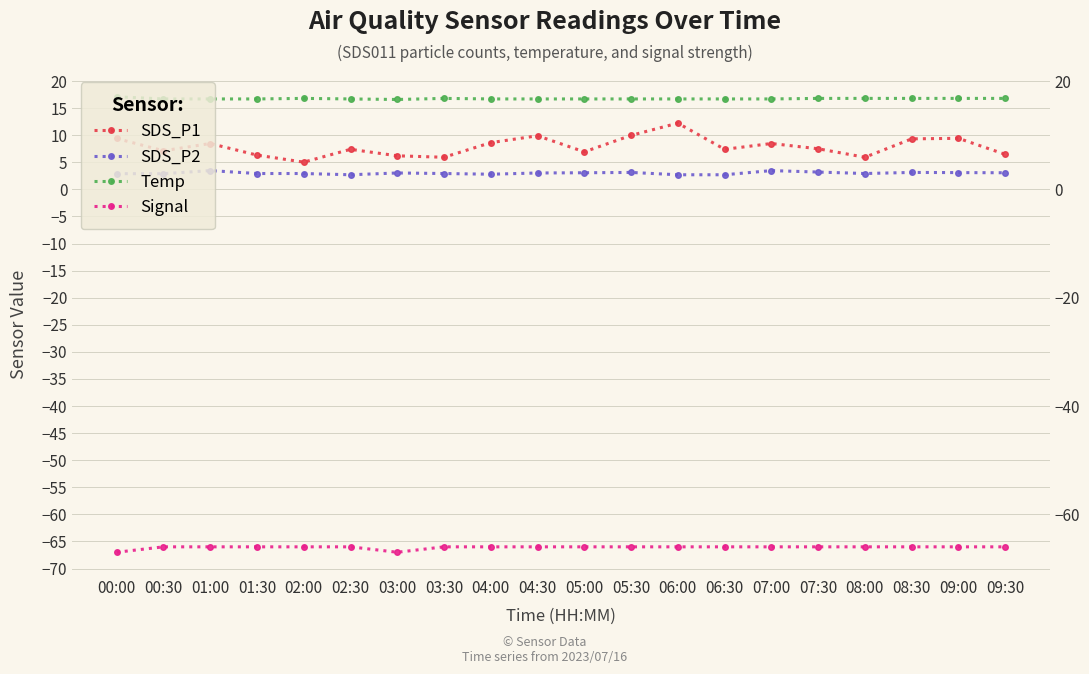

Read the SDS_P2 value at 04:00.

2.8